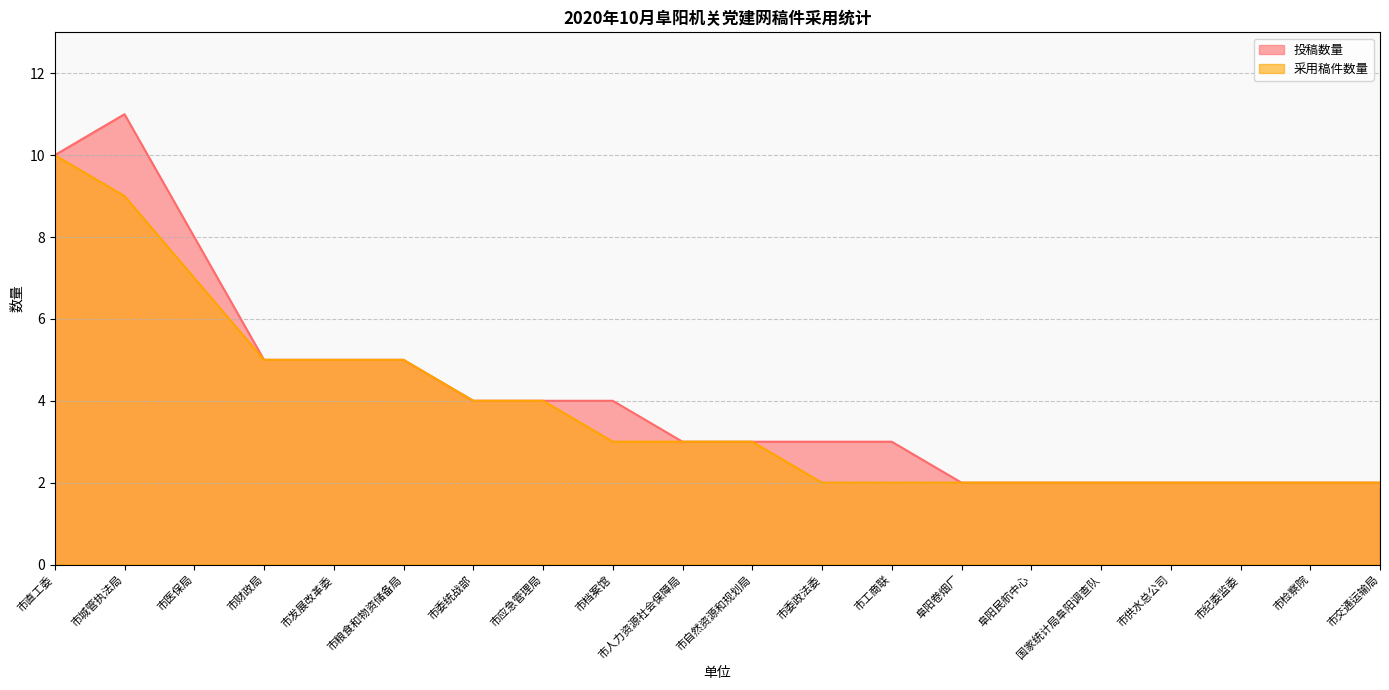

What is the label of the 11th point from the right?

市人力资源社会保障局